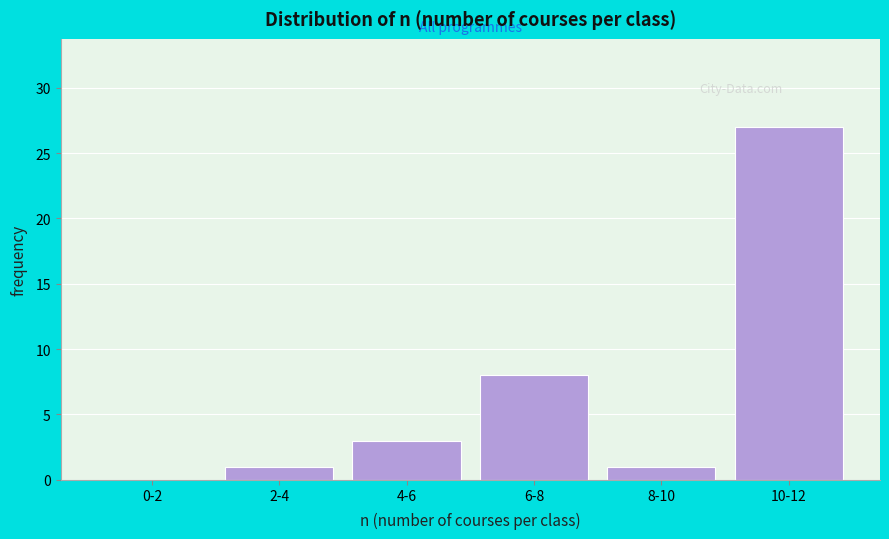

Reading left to right, list all the values displayed in this chart.

0-2=0	2-4=1	4-6=3	6-8=8	8-10=1	10-12=27